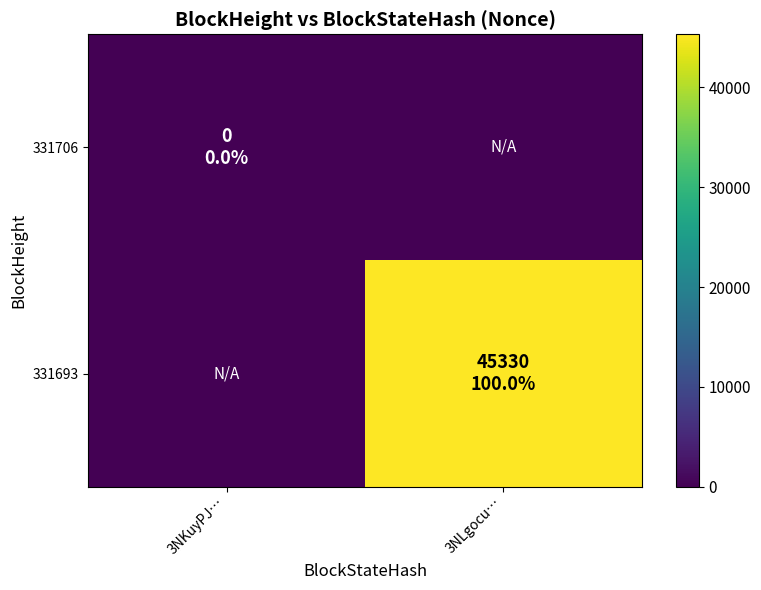

Rank the series at 3NKuyPJ… from highest to lowest value.

331706, 331693